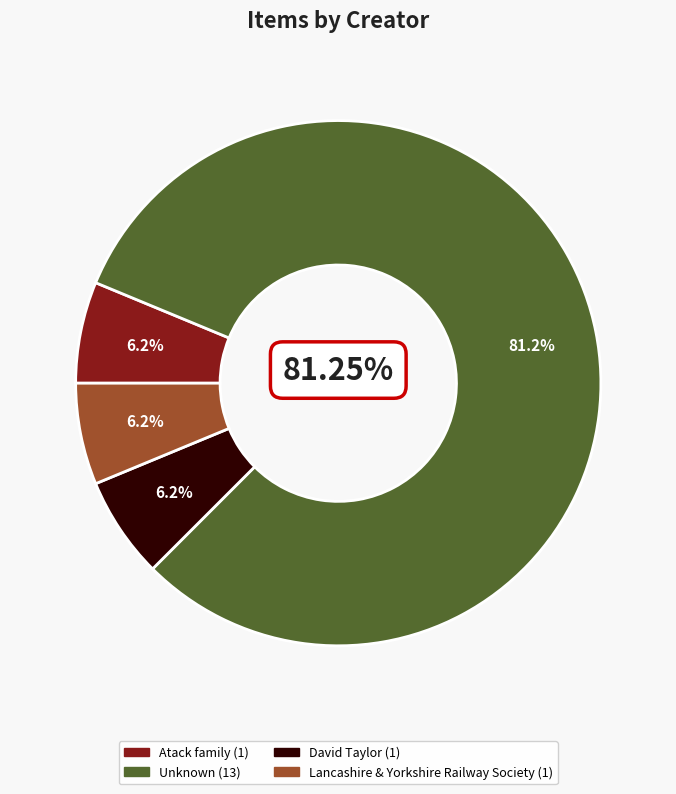

To the nearest percent, what portion does Atack family represent?

6%